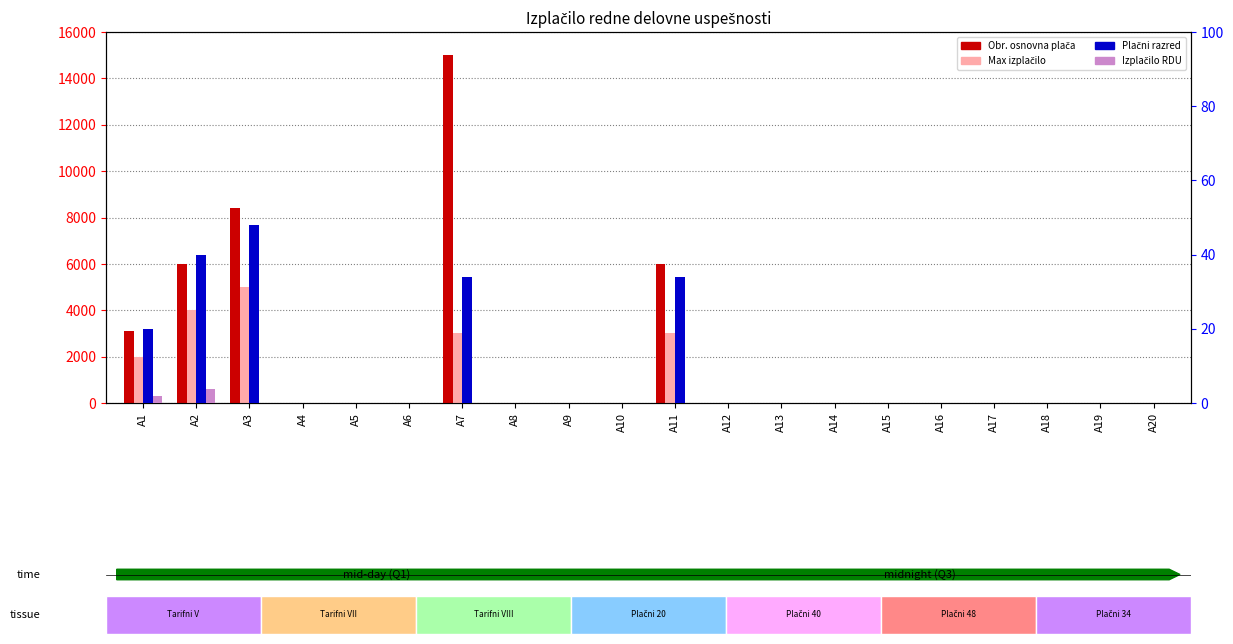

Between A9 and A11, which series saw the biggest shift?

Obr. osnovna plača